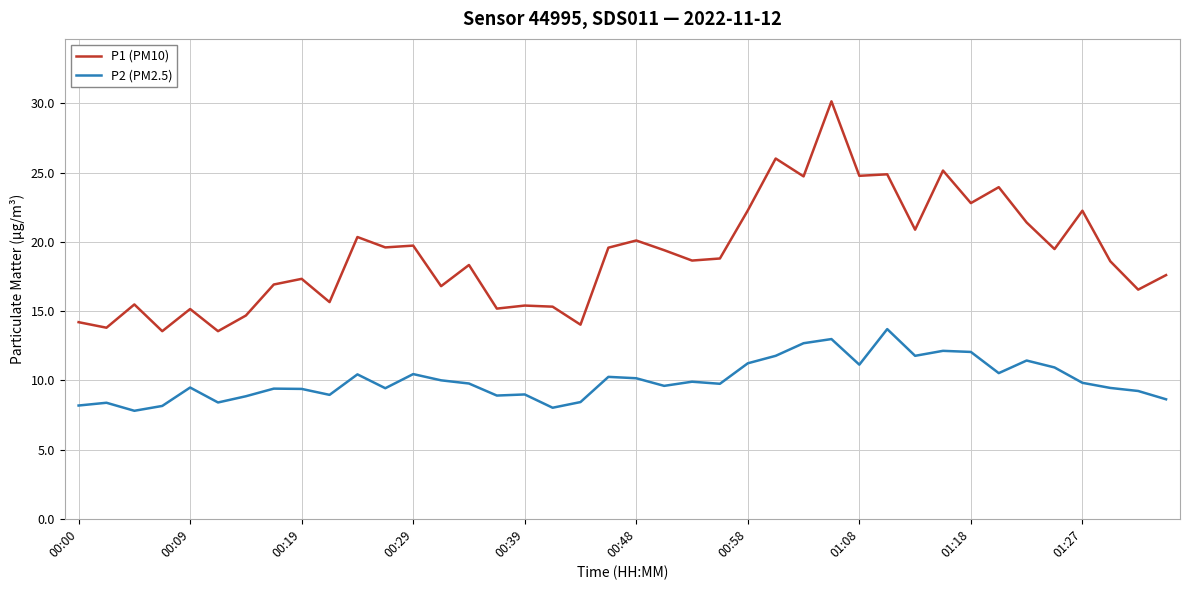

What is the minimum value for P2 (PM2.5)?

7.8